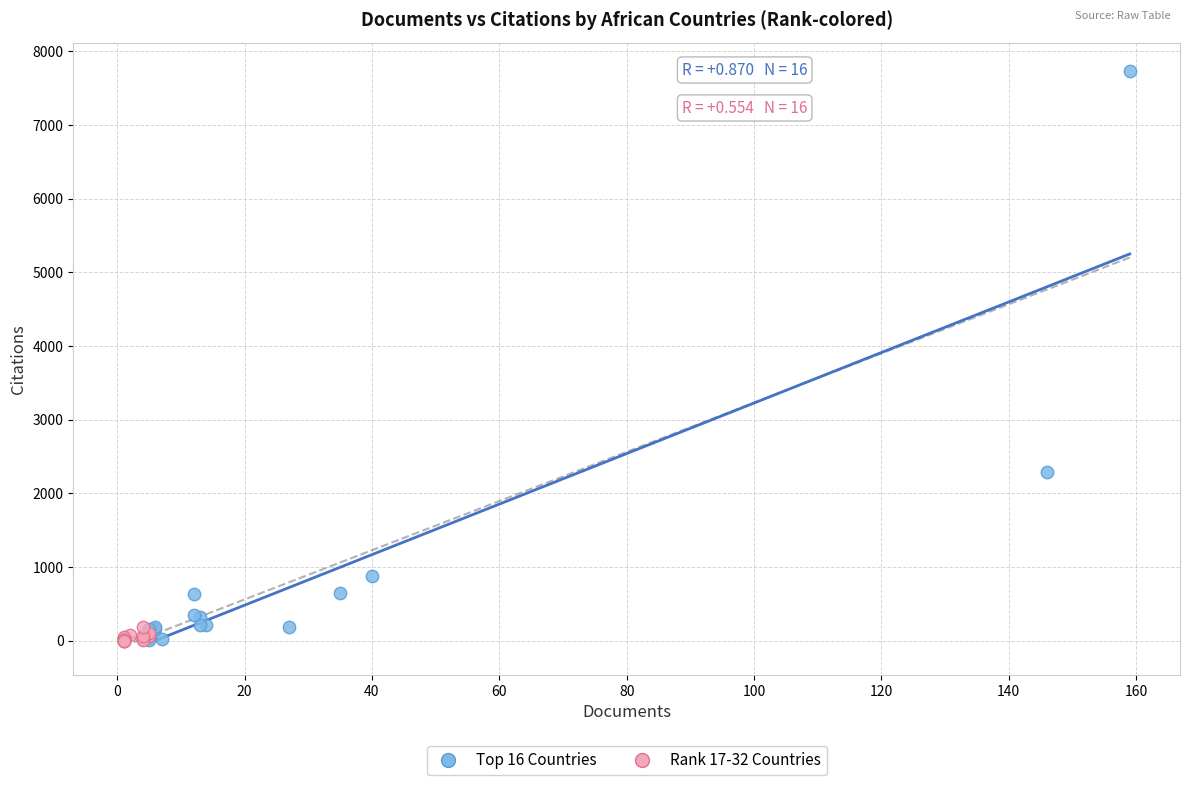

Which series has the largest Y range (max minus min)?

Top 16 Countries